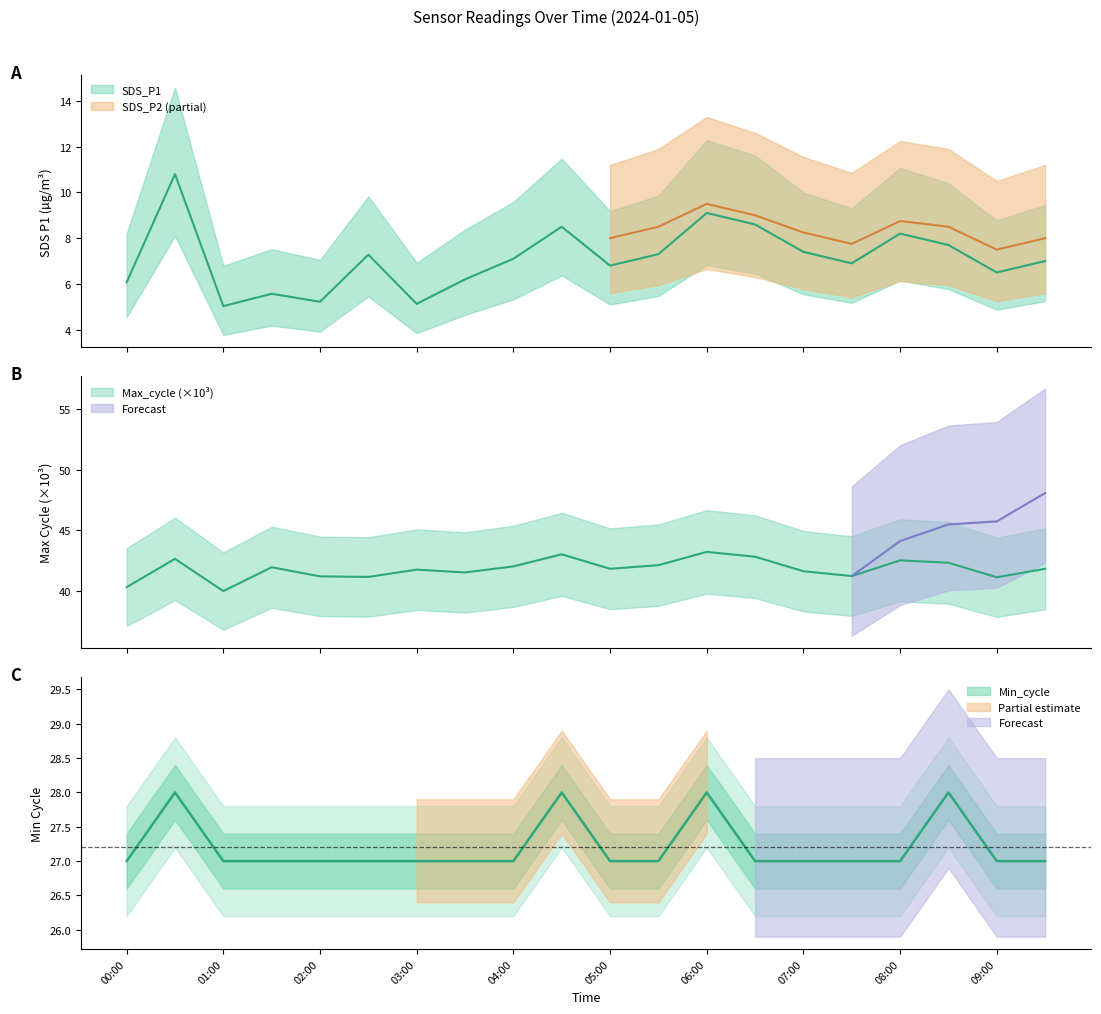

Is the value of SDS_P1 at 01:00 greater than the value of Min_cycle at 04:30?

No